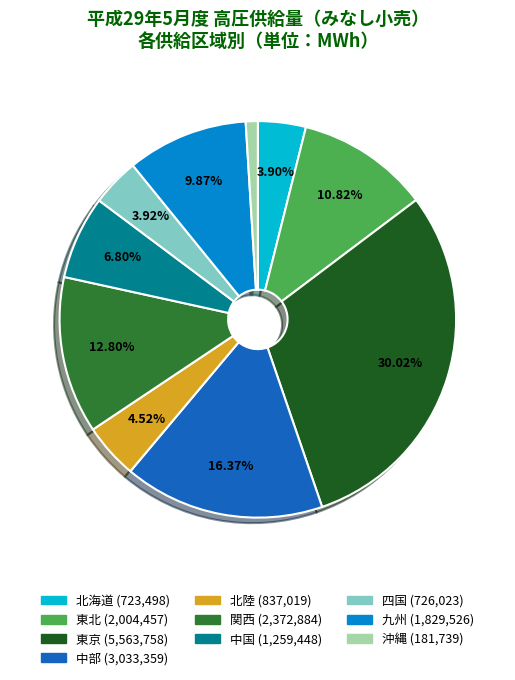

To the nearest percent, what is the average slice percentage?

10%